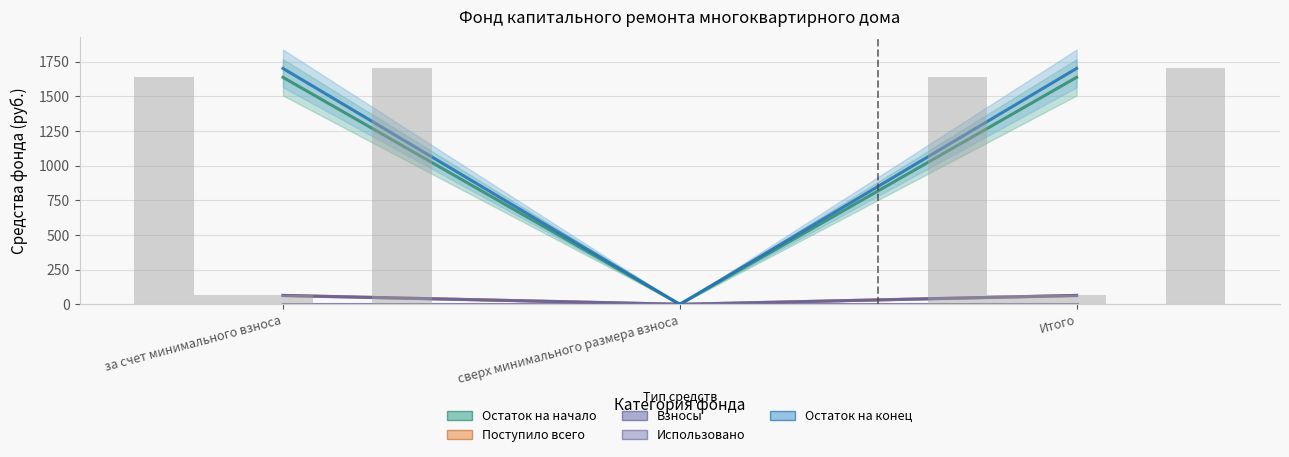

How many groups of bars are there?

3